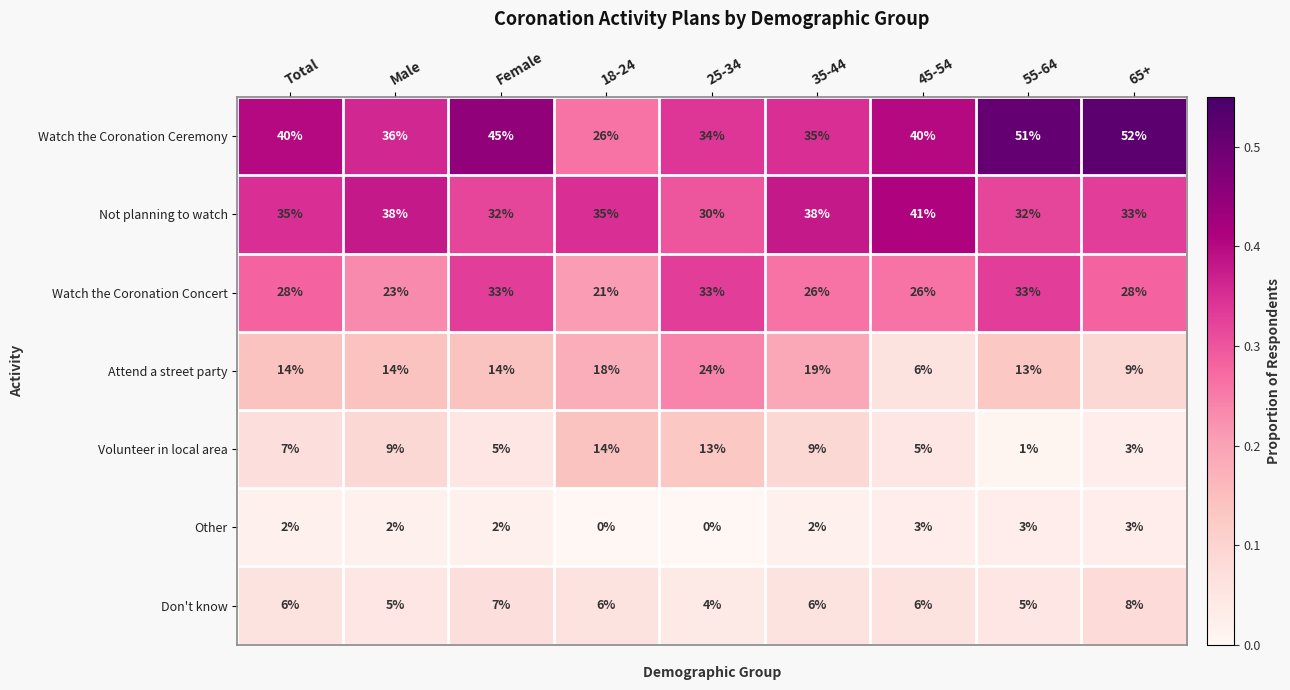

What is the total value across all series at Male?

127